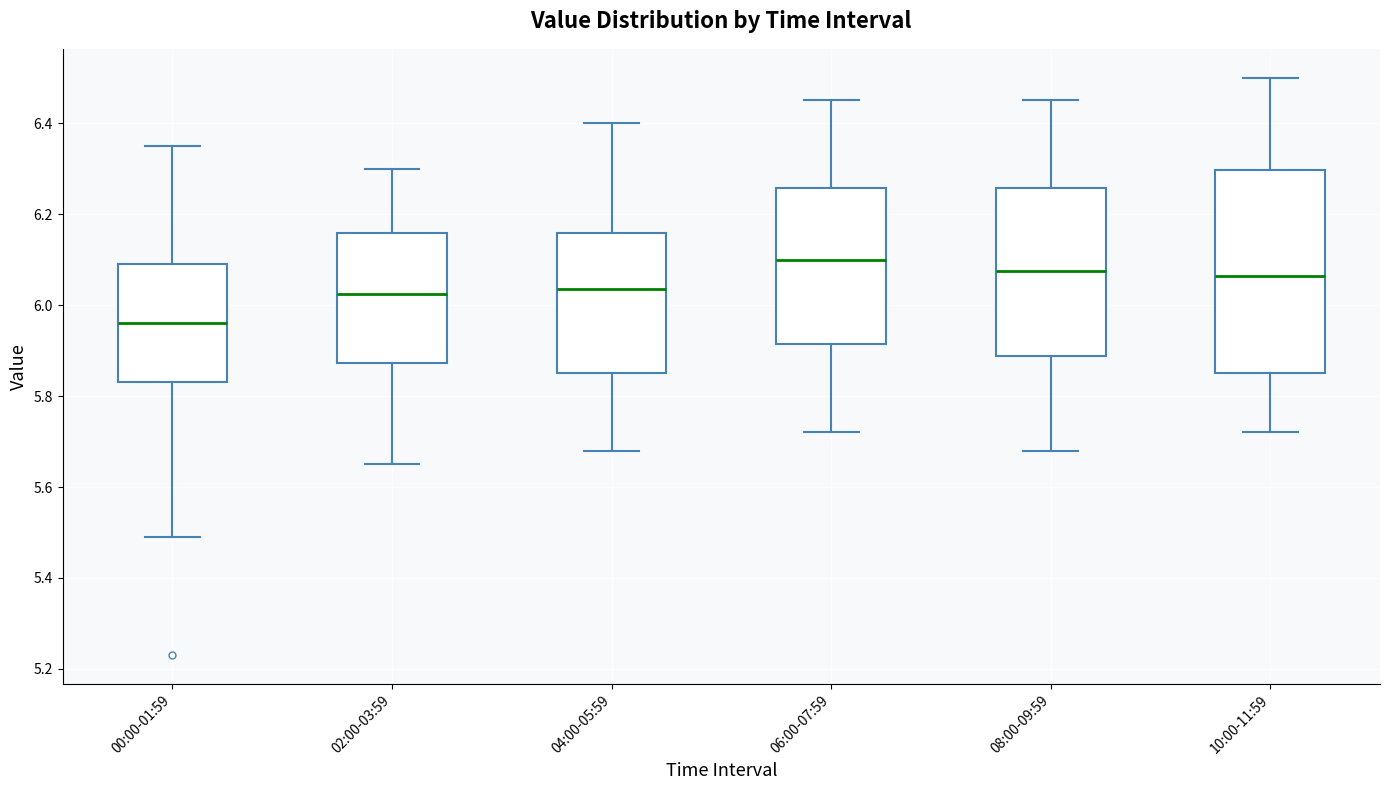

Where is the upper edge of the box for 02:00-03:59 on the y-axis? The values are not printed on the chart, so give them approximately, as read against the axis.

6.16